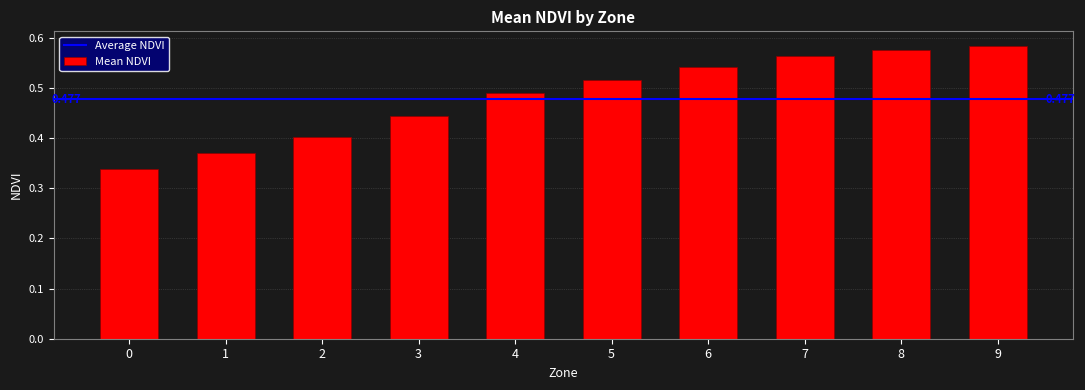

Which label corresponds to the largest value in the chart?

9